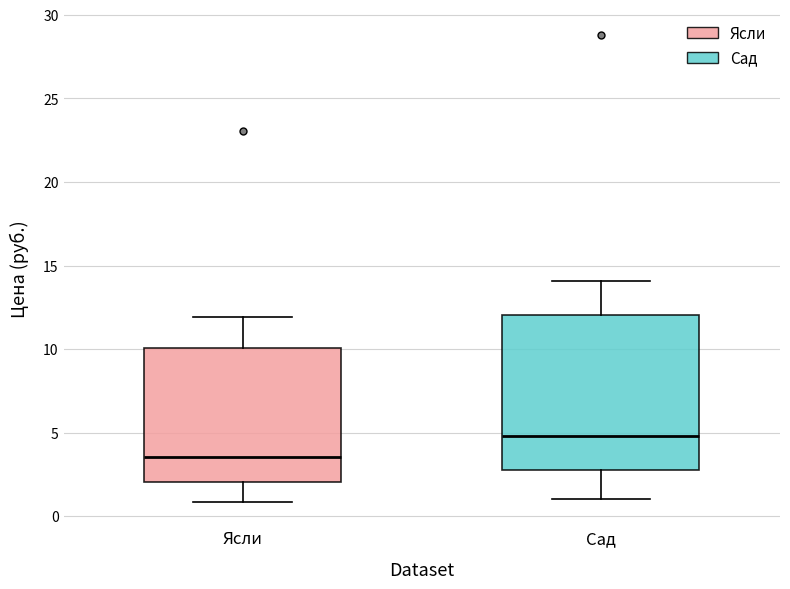

Which box has the lowest median line?

Ясли